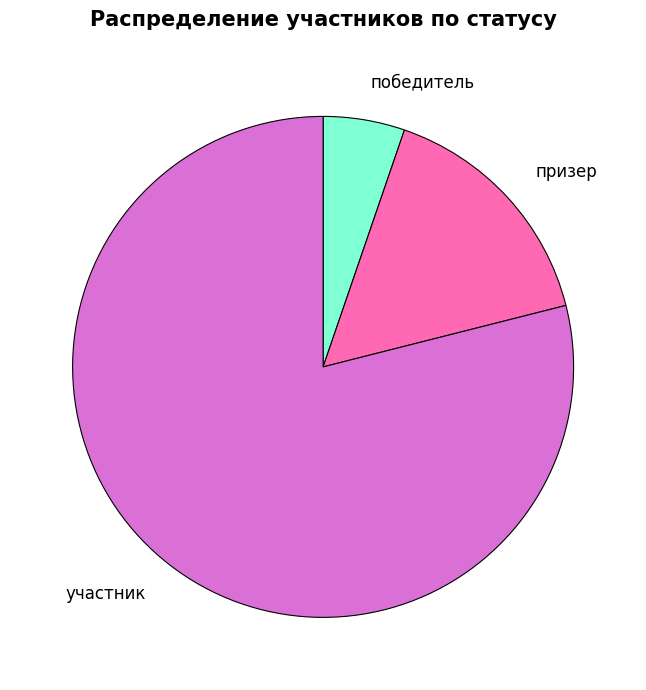

What is the largest slice in the pie chart?

участник